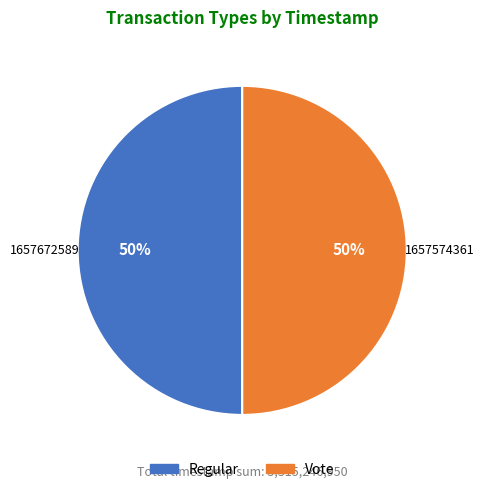

Is it true that Regular is 50% of the pie?

True